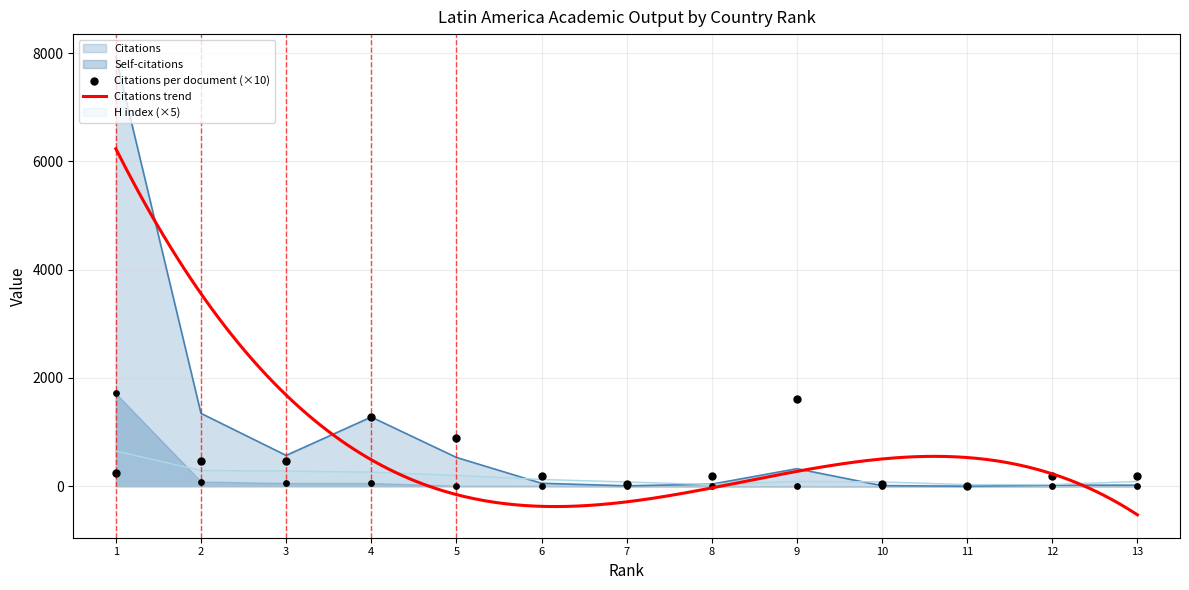

Which series reaches the maximum Y coordinate?

Citations